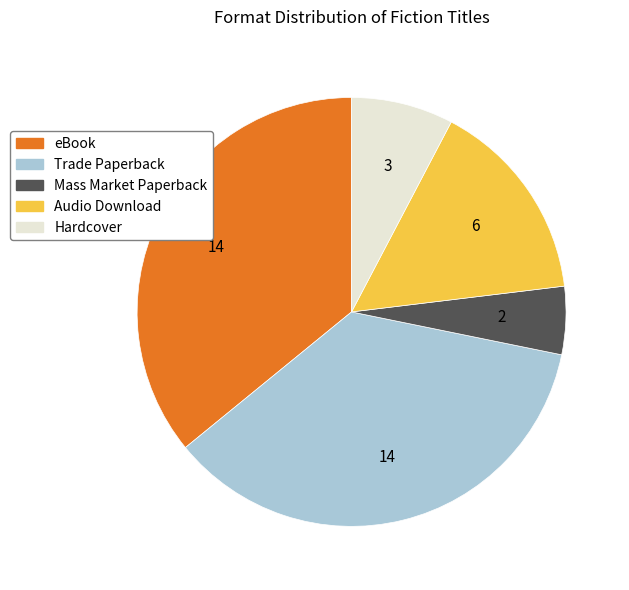

Does eBook represent more than half of the total?

No